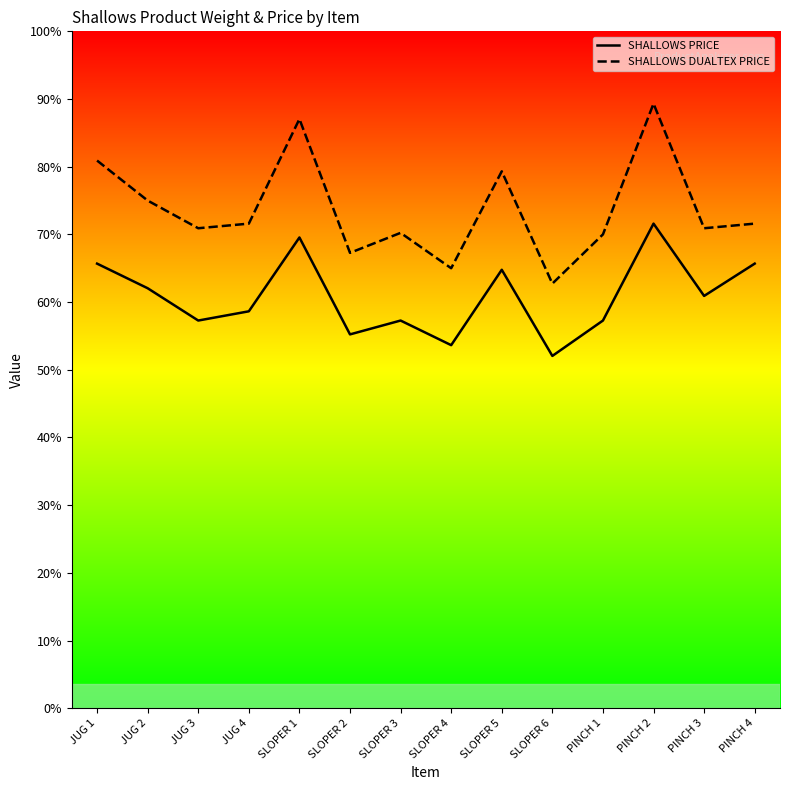

Where does the DUALTEX PRICE series first go above 157?

JUG 1